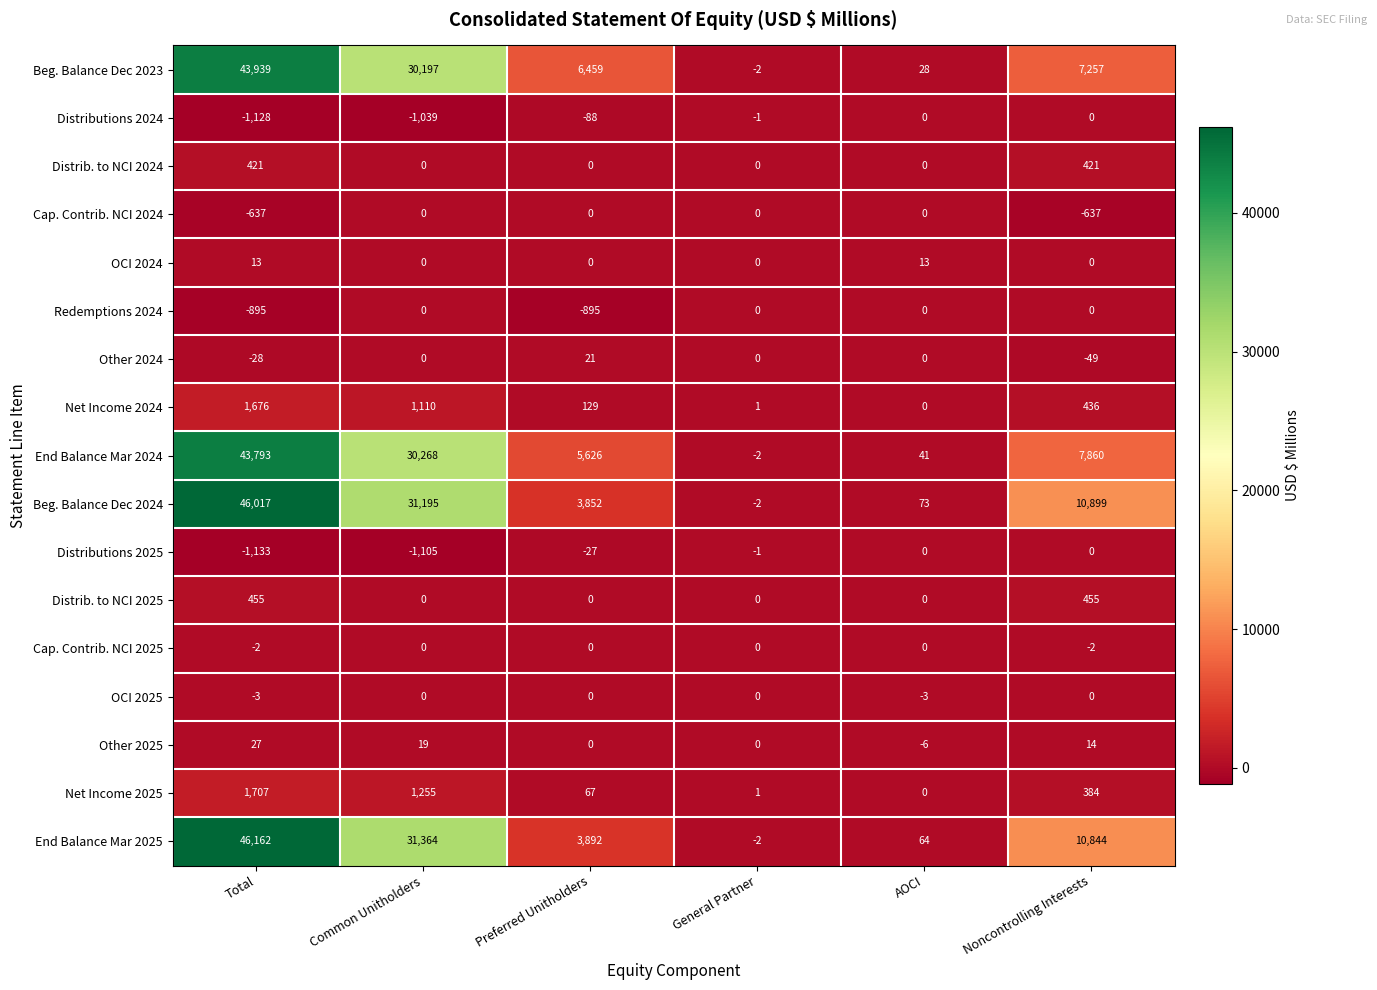

The value of Beg. Balance Dec 2024 at Common Unitholders is 9426. True or false?

False